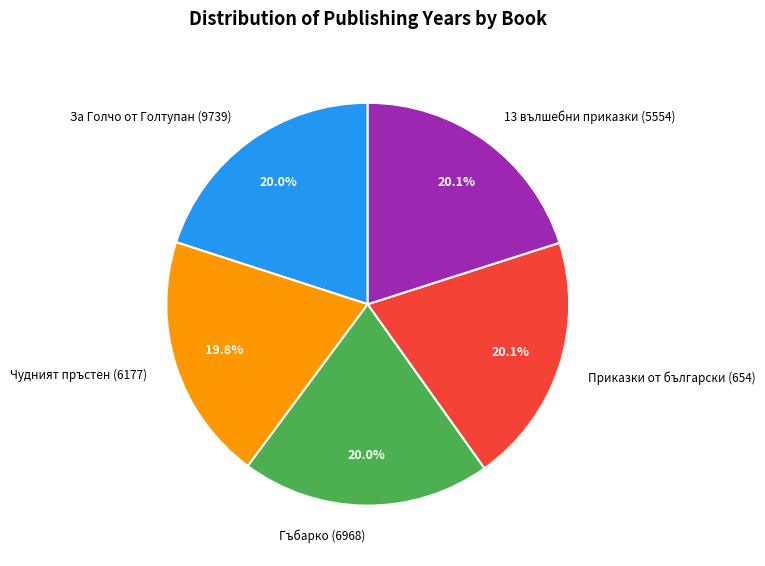

Count the number of slices in the pie.

5